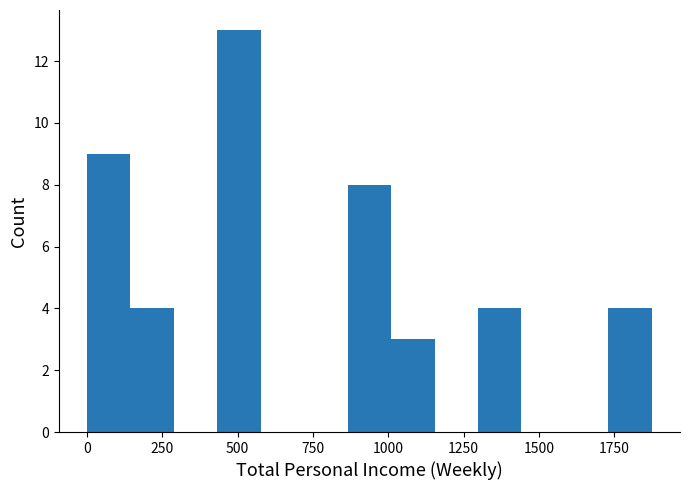

Read against the x-axis, roughly where is the centre of the tallest bar?

500